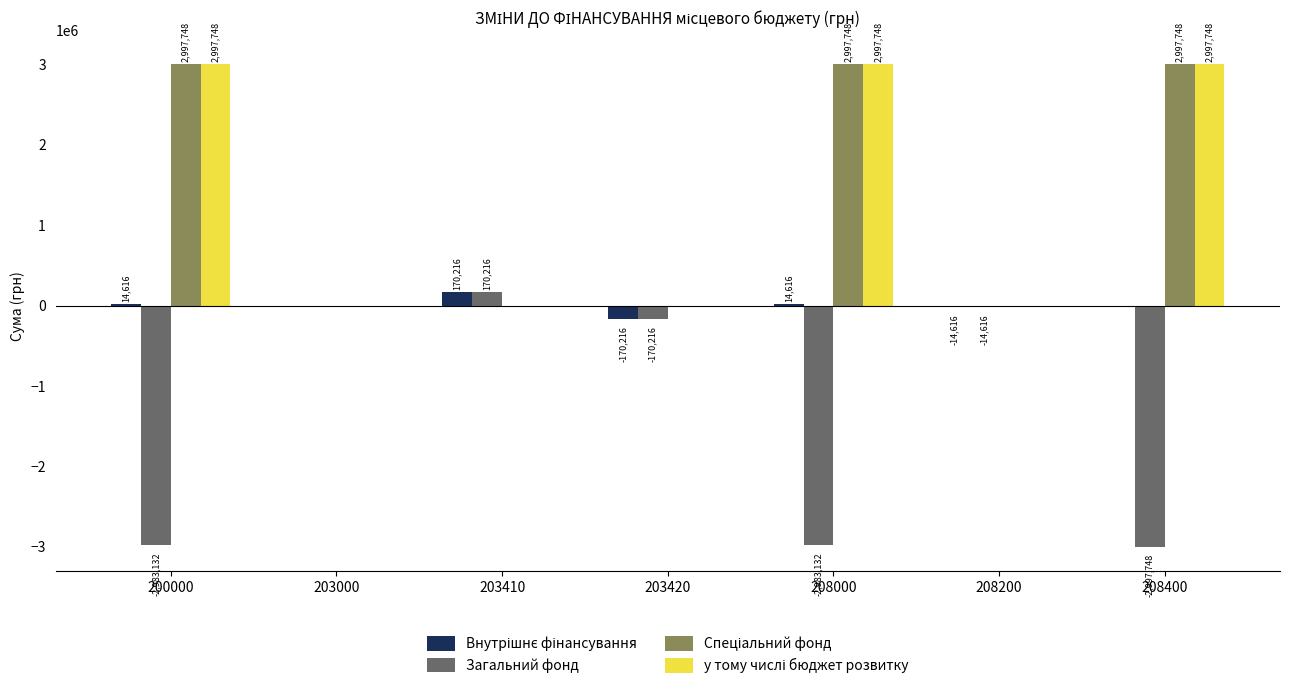

What is the greatest value displayed?

2997748